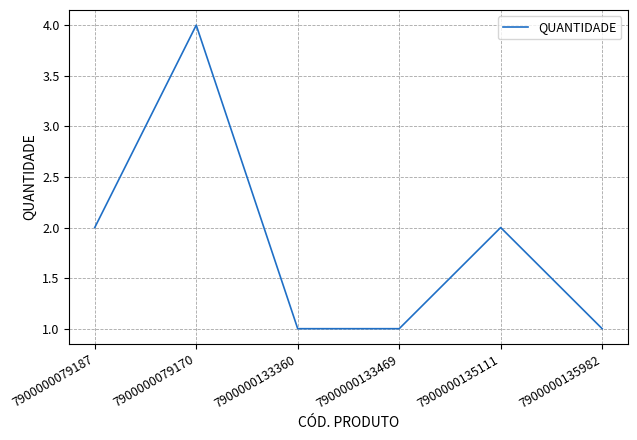

True or false: the data has more than 1 interior local peaks.

True